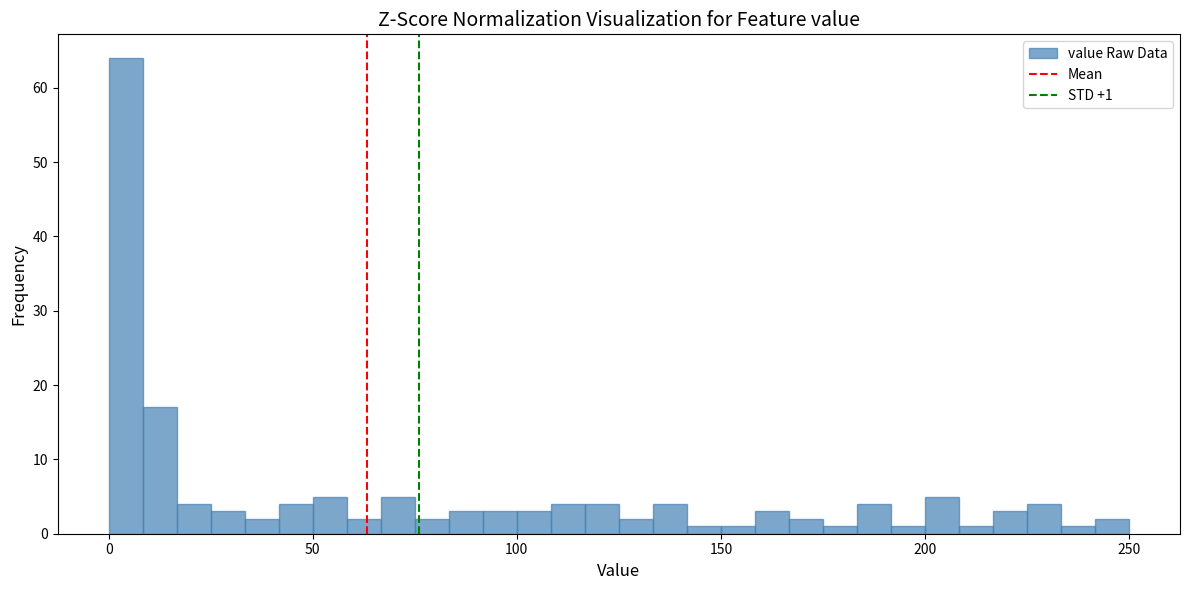

Around what value on the x-axis is the tallest bar? Give the approximate position of its centre, as read against the axis.

5